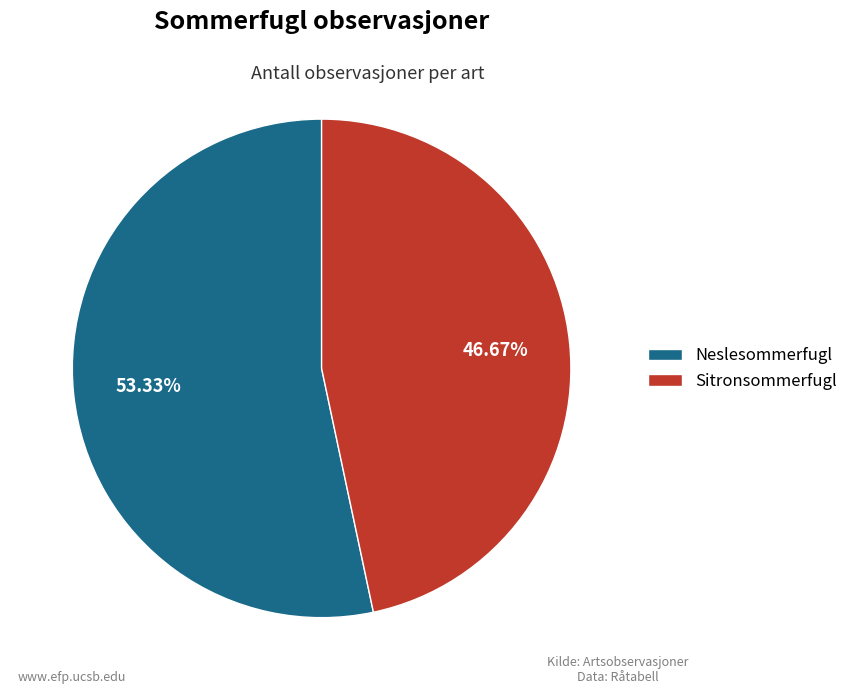

What is the smallest slice in the pie chart?

Sitronsommerfugl